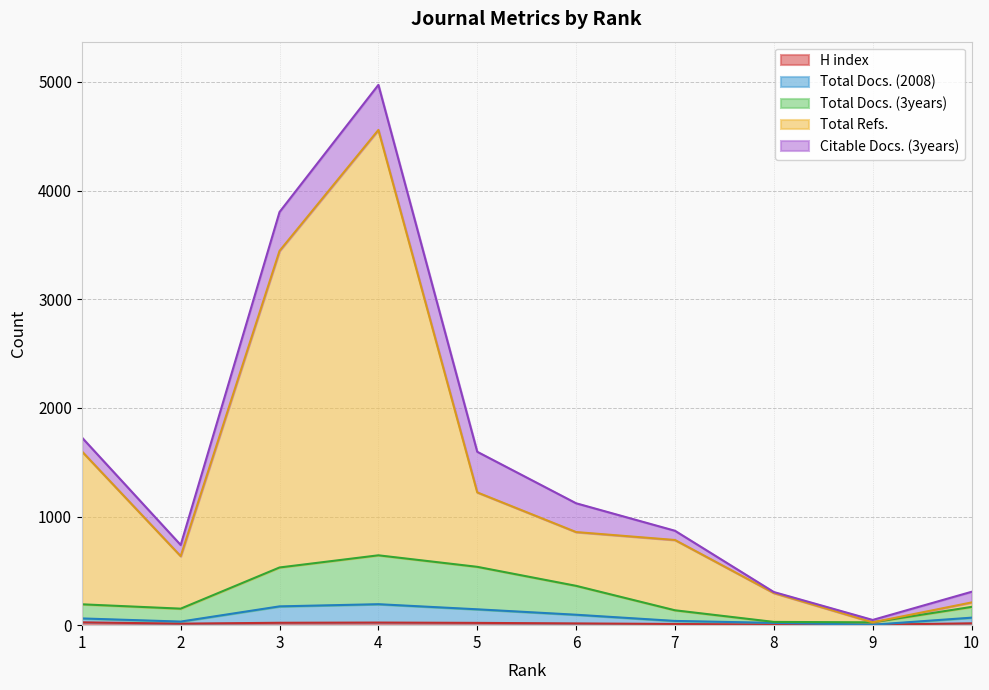

Which label corresponds to the smallest value in the chart?

9